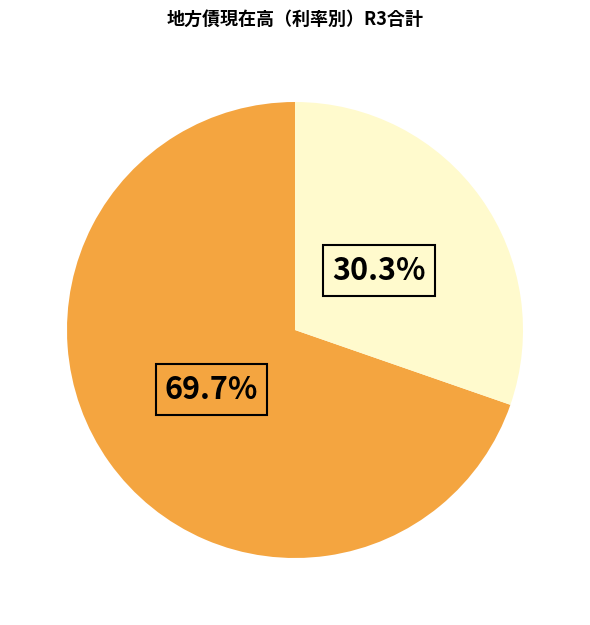

Does any single category account for the majority?

Yes